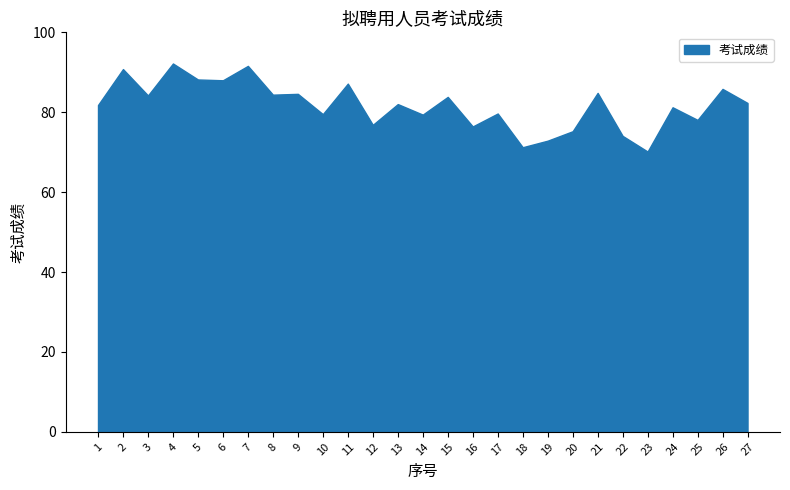

Where is the first local minimum?

3